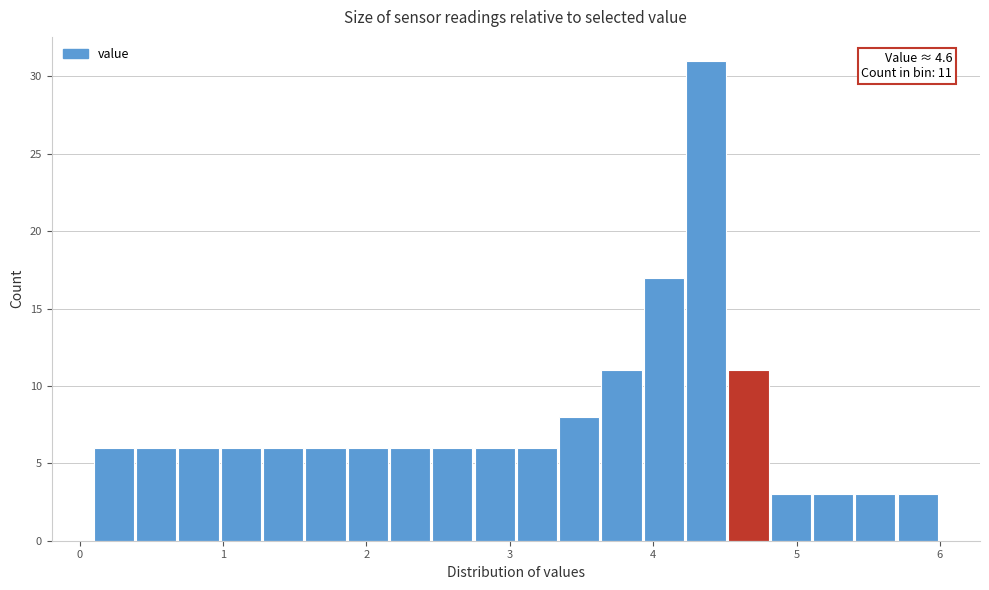

Around what value on the x-axis is the tallest bar? Give the approximate position of its centre, as read against the axis.

4.4